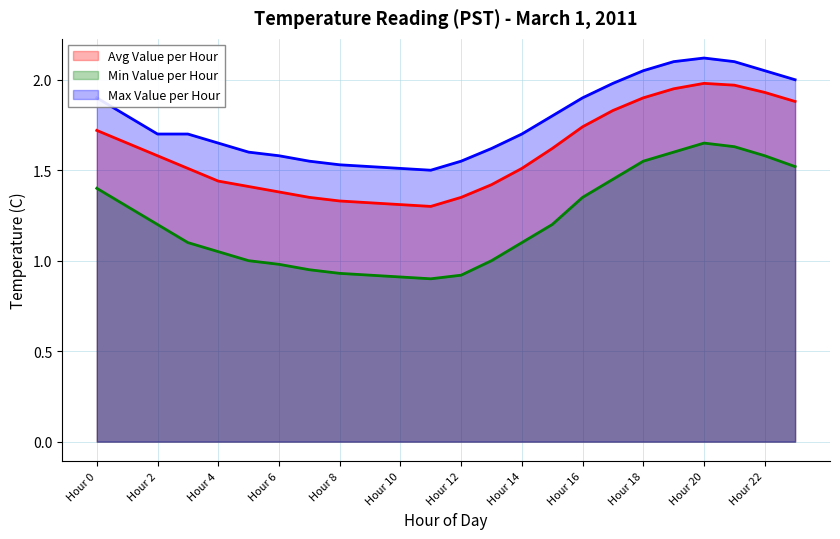

At Hour 12, list the series in order from largest to smallest.

Max Value per Hour, Avg Value per Hour, Min Value per Hour